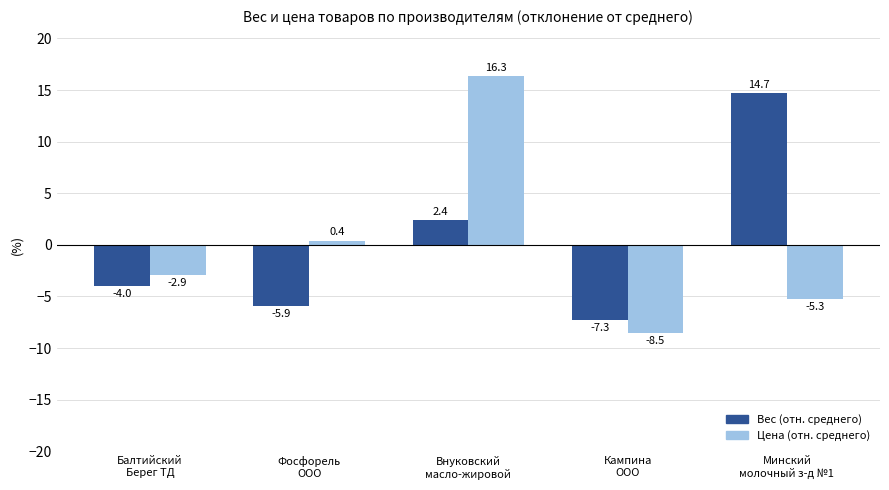

Count the number of categories in the chart.

5